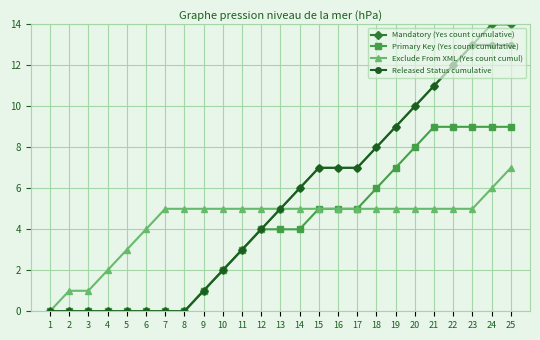

Reading left to right, what are all the values shown in this chart?

Mandatory (Yes count cumulative): 1=0	2=0	3=0	4=0	5=0	6=0	7=0	8=0	9=1	10=2	11=3	12=4	13=5	14=6	15=7	16=7	17=7	18=8	19=9	20=10	21=11	22=12	23=13	24=14	25=14
Primary Key (Yes count cumulative): 1=0	2=0	3=0	4=0	5=0	6=0	7=0	8=0	9=1	10=2	11=3	12=4	13=4	14=4	15=5	16=5	17=5	18=6	19=7	20=8	21=9	22=9	23=9	24=9	25=9
Exclude From XML (Yes count cumul): 1=0	2=1	3=1	4=2	5=3	6=4	7=5	8=5	9=5	10=5	11=5	12=5	13=5	14=5	15=5	16=5	17=5	18=5	19=5	20=5	21=5	22=5	23=5	24=6	25=7
Released Status cumulative: 1=0	2=0	3=0	4=0	5=0	6=0	7=0	8=0	9=1	10=2	11=3	12=4	13=5	14=6	15=7	16=7	17=7	18=8	19=9	20=10	21=11	22=12	23=13	24=13	25=13